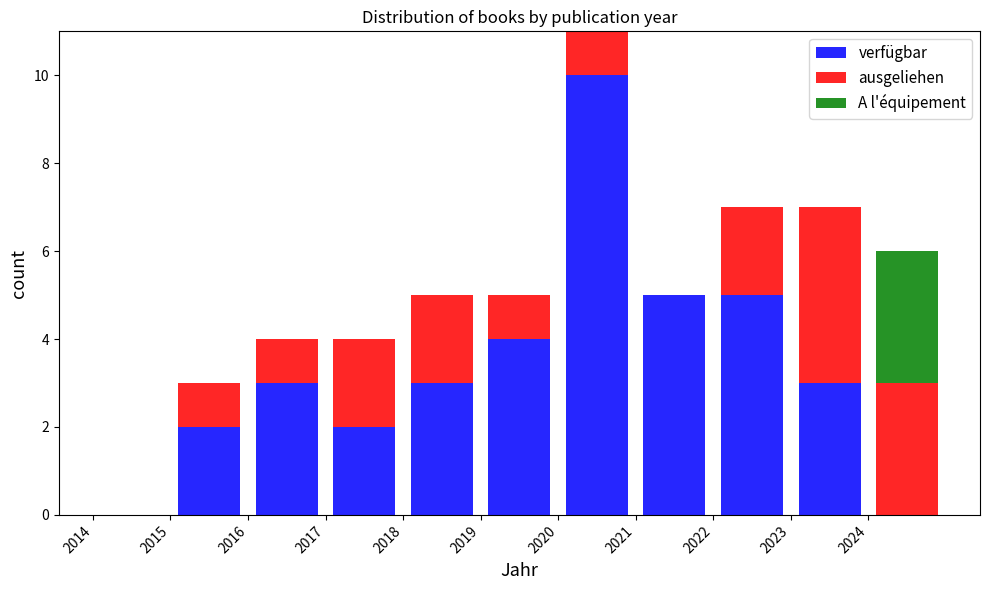

Reading left to right, transcribe this chart: for each stacked bar, give the range it covers on the x-axis and its total height. The values are not printed on the chart, so give them approximately, as read against the axis.

2014 to 2015: 0
2015 to 2016: 3
2016 to 2017: 4
2017 to 2018: 4
2018 to 2019: 5
2019 to 2020: 5
2020 to 2021: 11
2021 to 2022: 5
2022 to 2023: 7
2023 to 2024: 7
2024 to 2025: 6